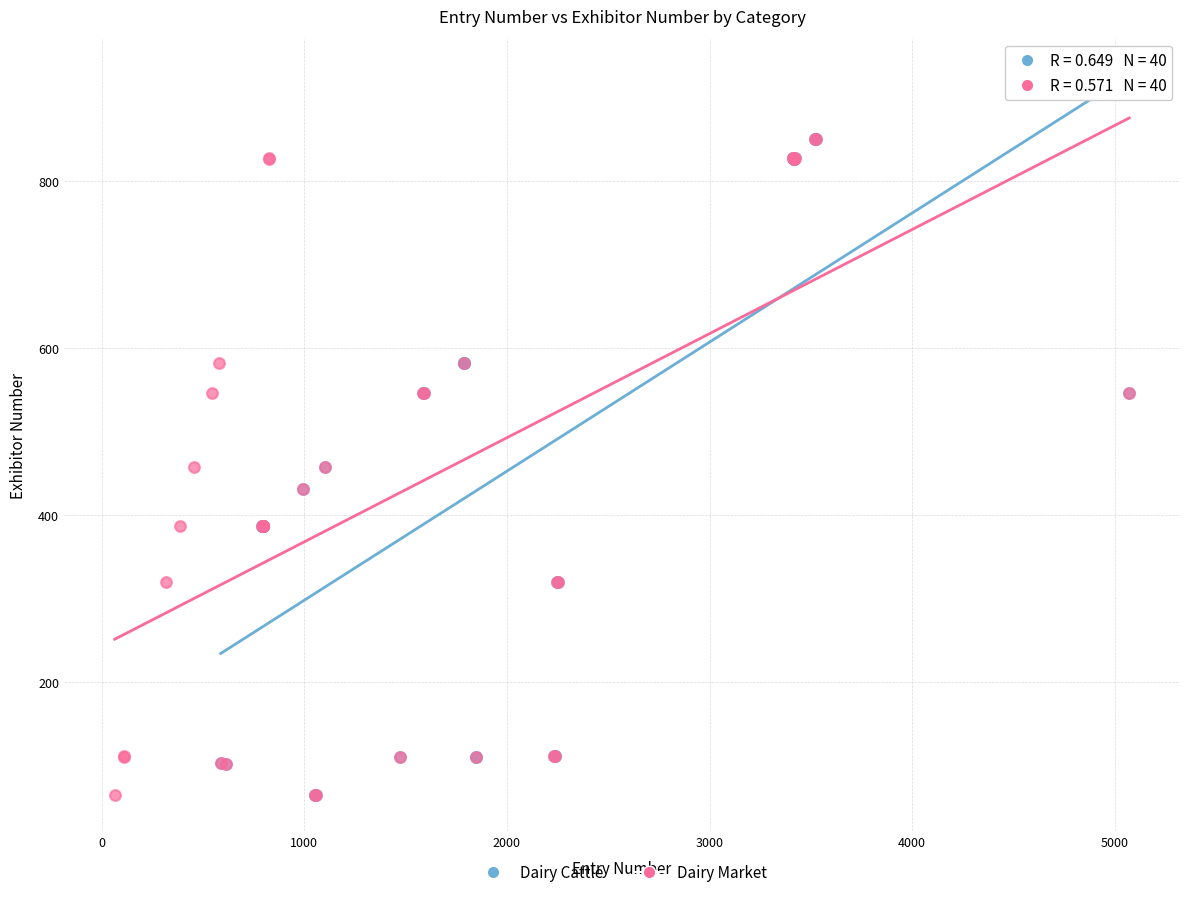

What are all the series names shown in the legend?

Dairy Cattle, Dairy Market